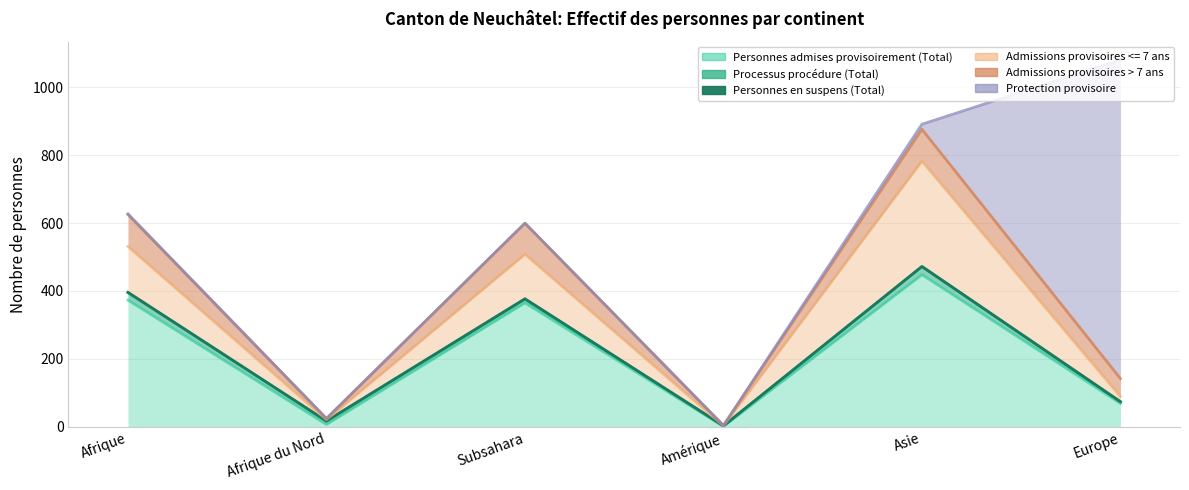

What is the average value of the Admissions provisoires <= 7 ans series?

99